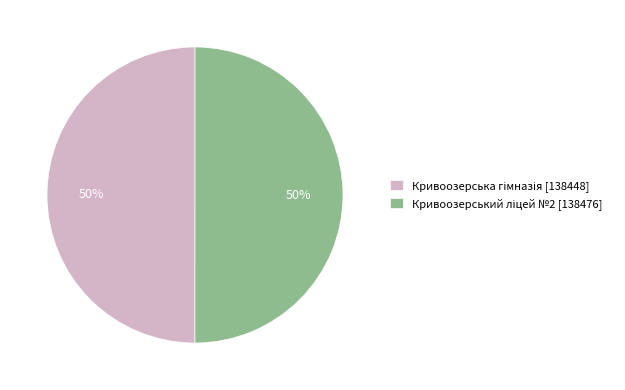

To the nearest percent, what is the average slice percentage?

50%